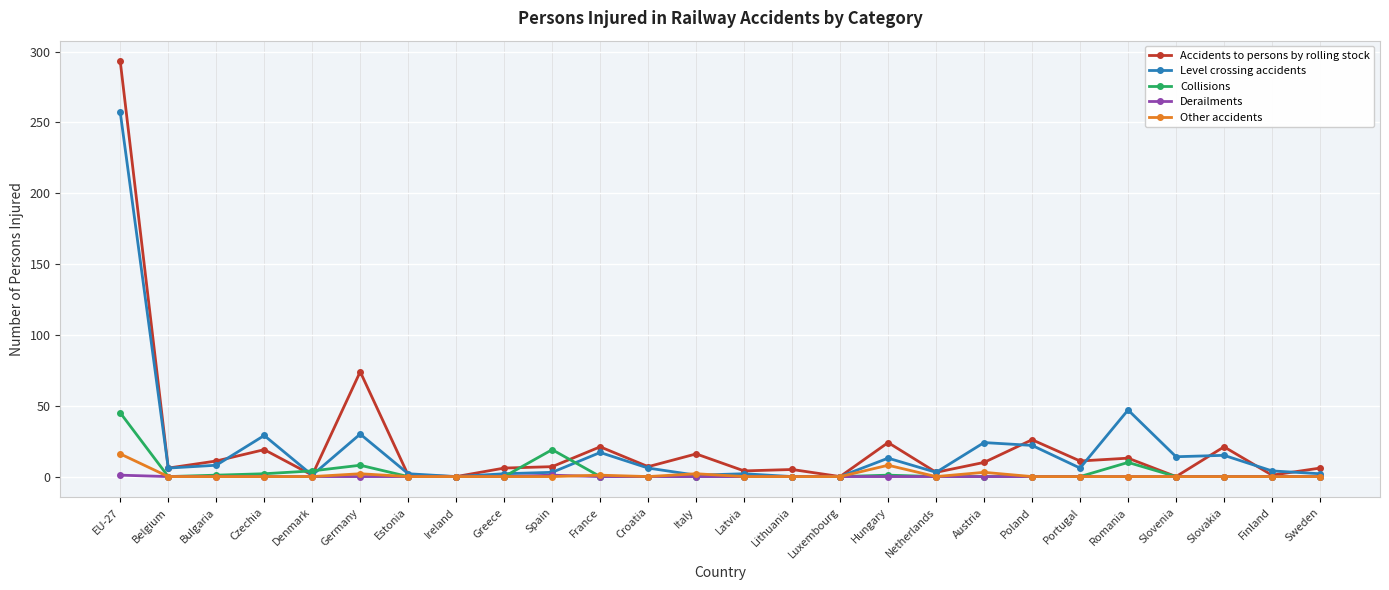

True or false: Collisions has a value of 16 at Latvia.

False